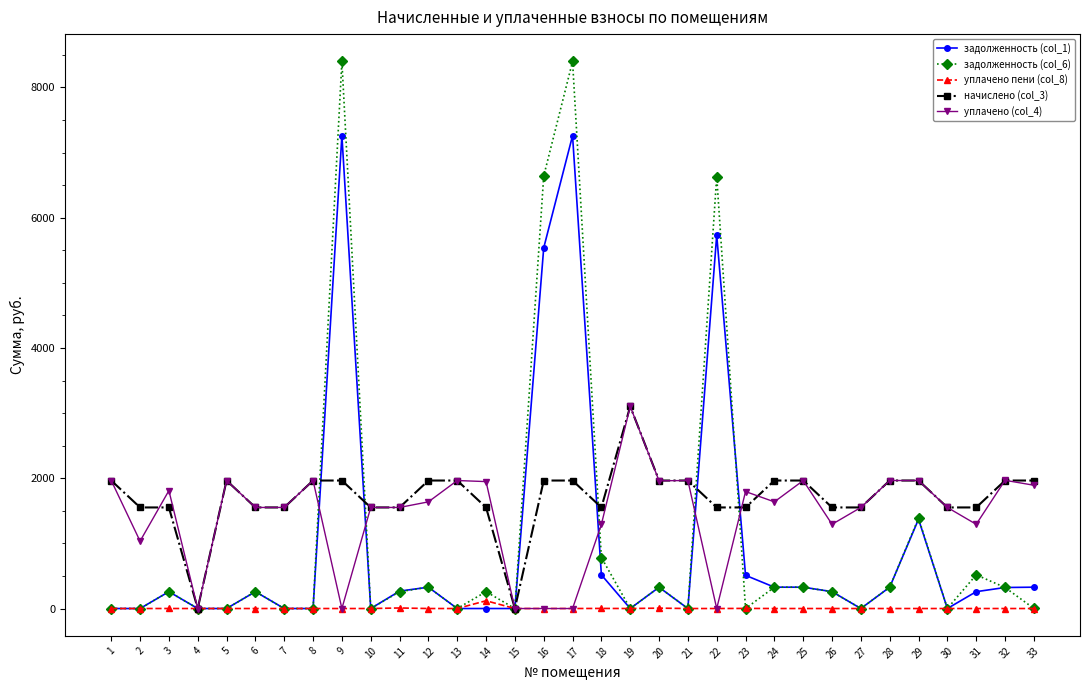

What is the maximum value for задолженность (col_1)?

7259.7